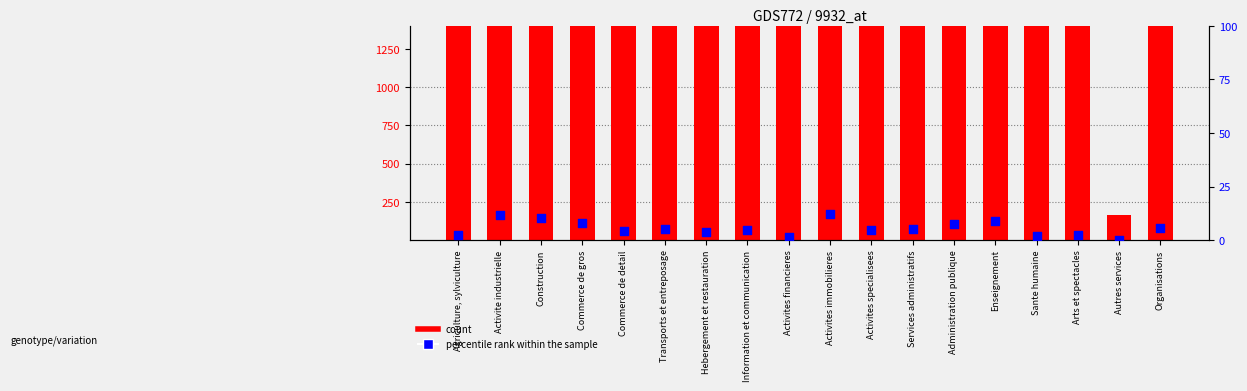

Which series has the largest total across all categories?

count